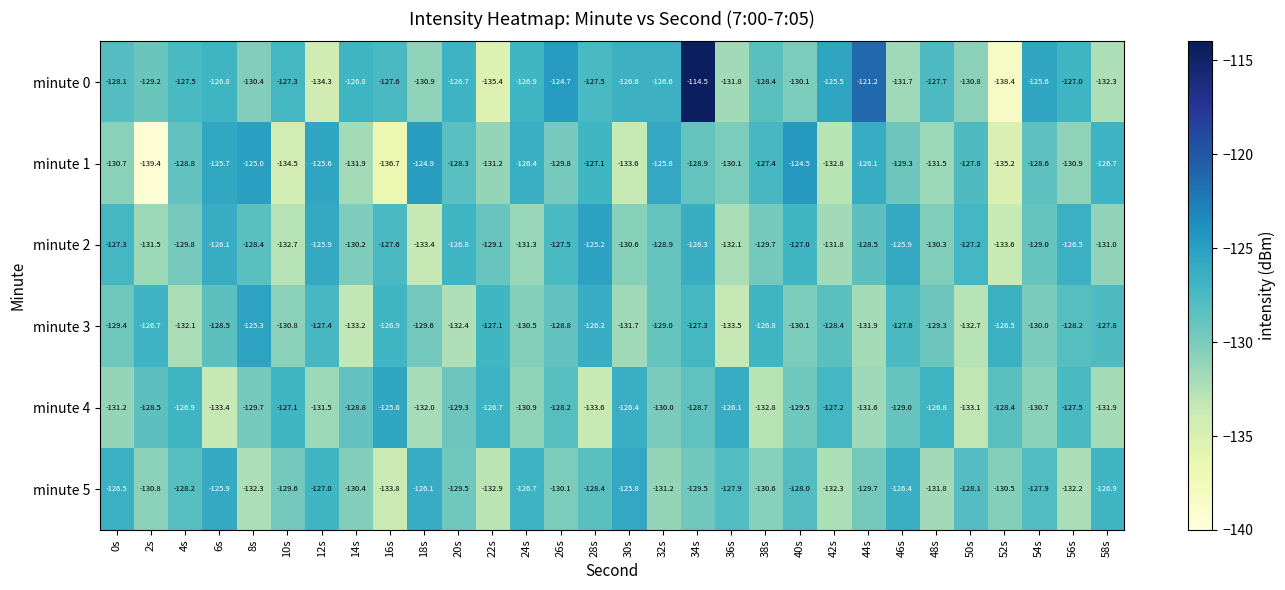

How many distinct data groups are displayed?

6